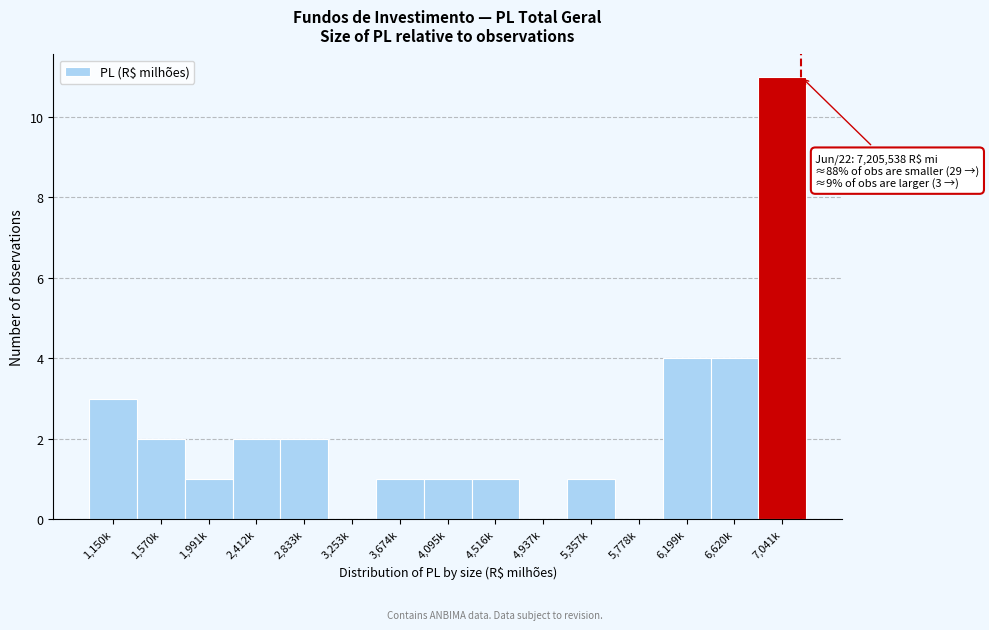

Reading left to right, what are all the values shown in this chart?

1,150k=3	1,570k=2	1,991k=1	2,412k=2	2,833k=2	3,253k=0	3,674k=1	4,095k=1	4,516k=1	4,937k=0	5,357k=1	5,778k=0	6,199k=4	6,620k=4	7,041k=11